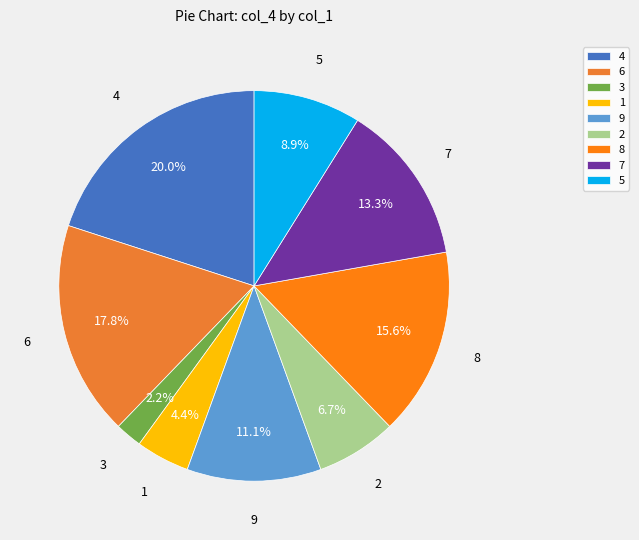

How much of the chart is everything except 6?

82.2%